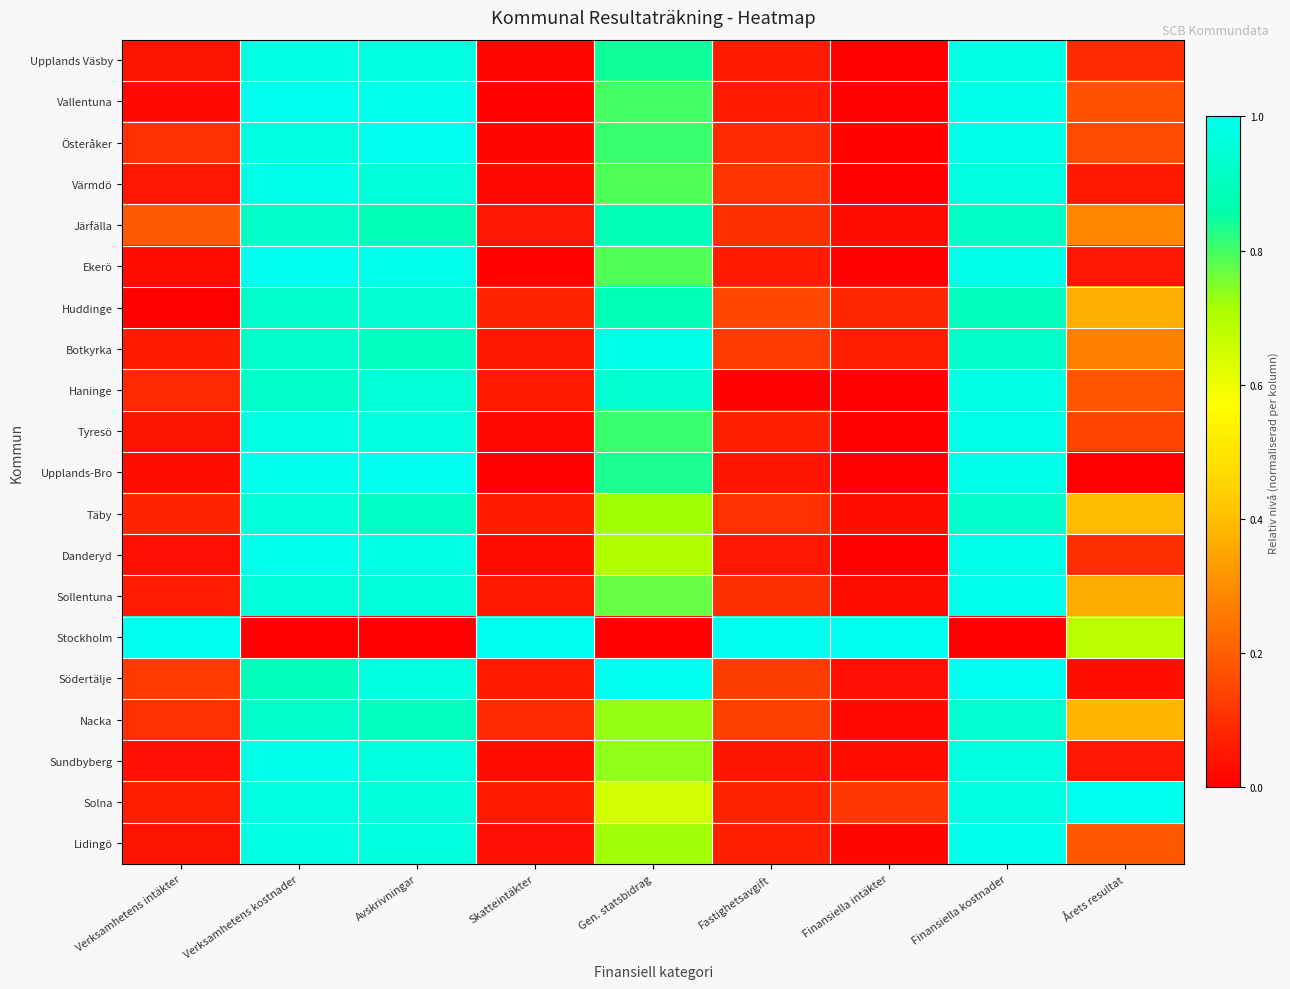

Which series changed the most between Verksamhetens intäkter and Avskrivningar?

Stockholm